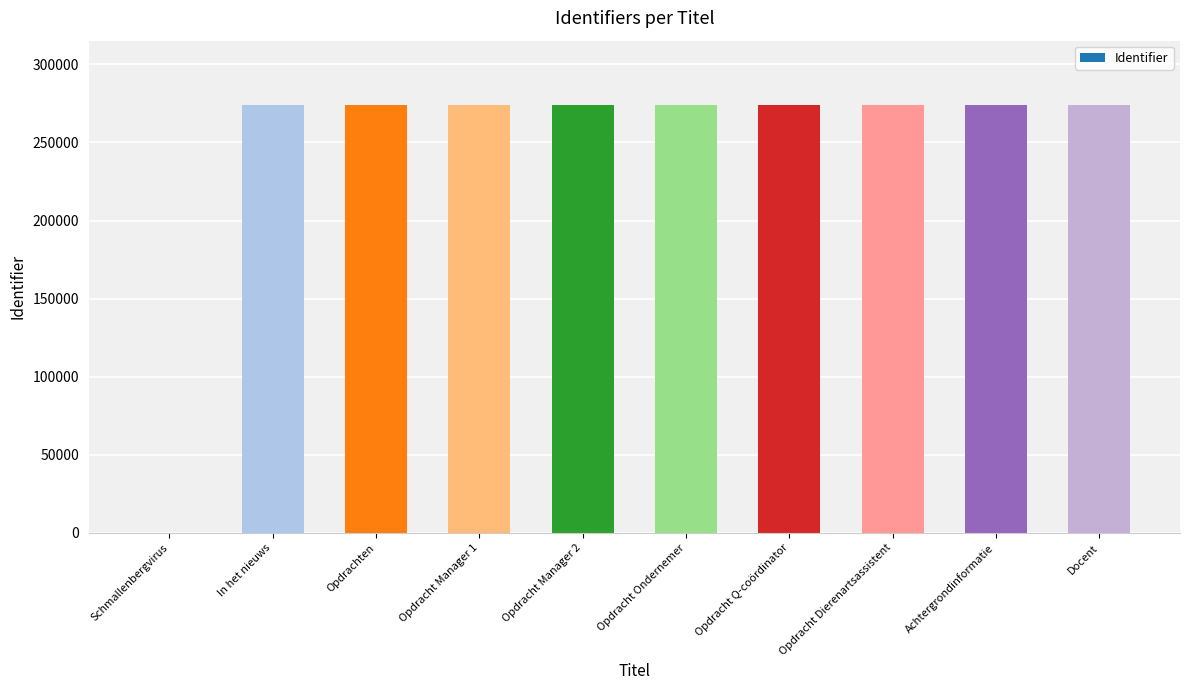

The value at Schmallenbergvirus is 142081. True or false?

False